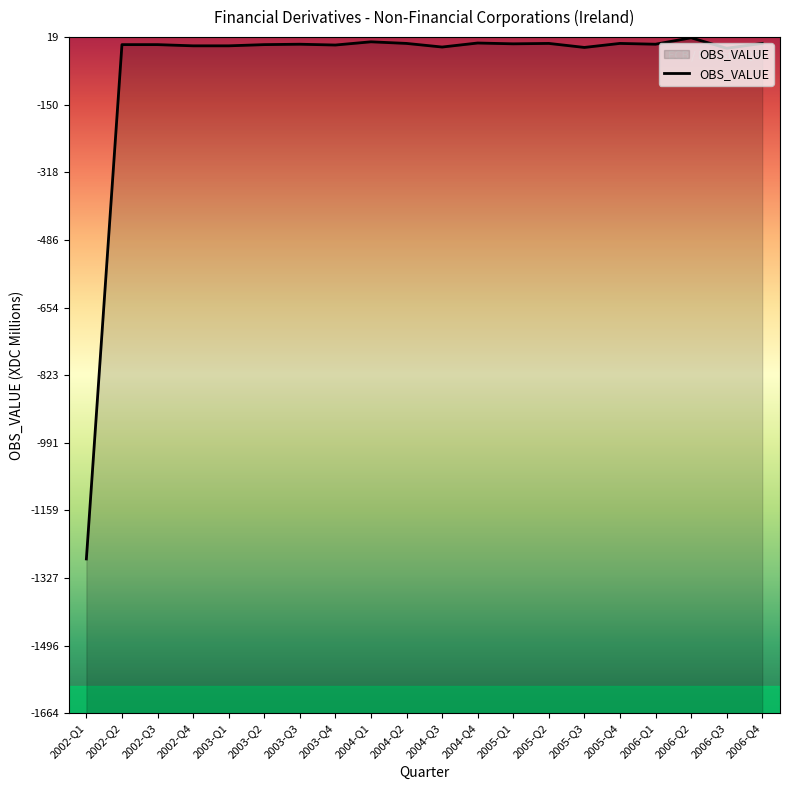

True or false: the data shows -1 at 2003-Q4.

False